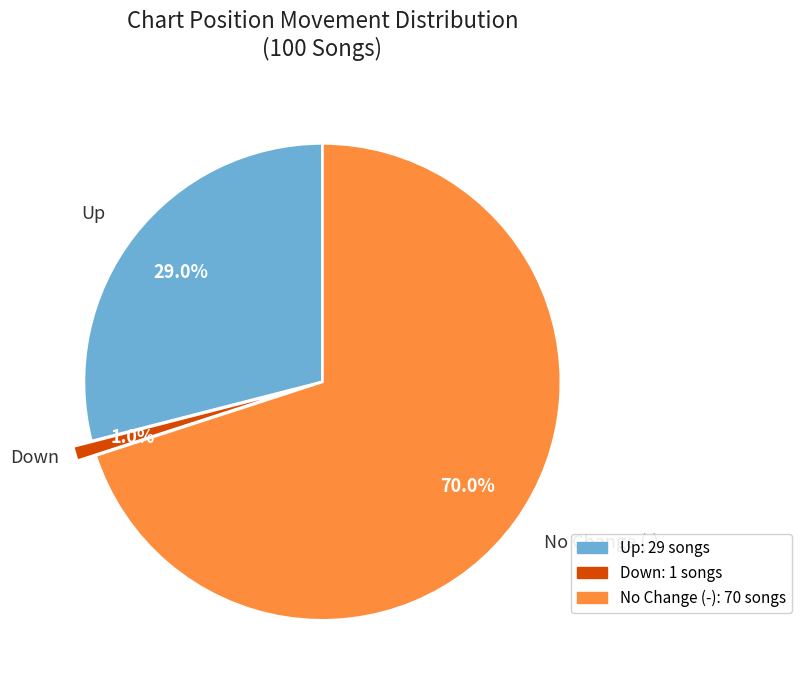

What is the majority slice?

No Change (-)